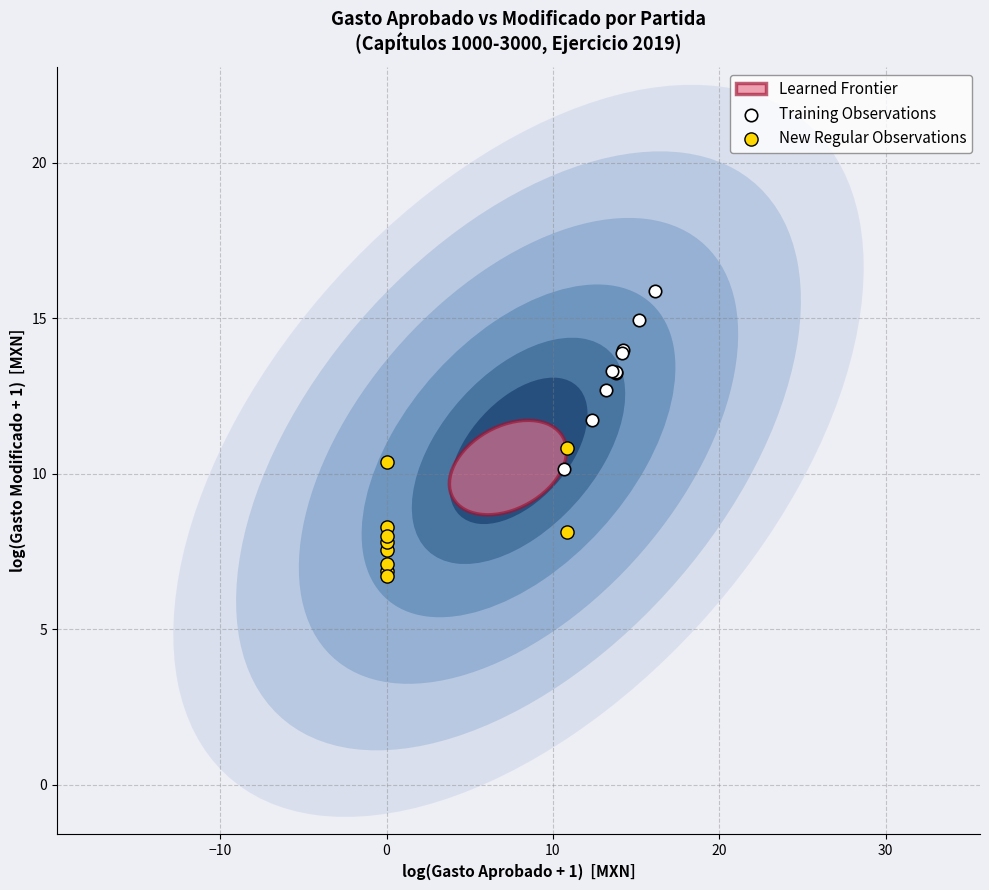

Which series reaches the minimum Y coordinate?

New Regular Observations